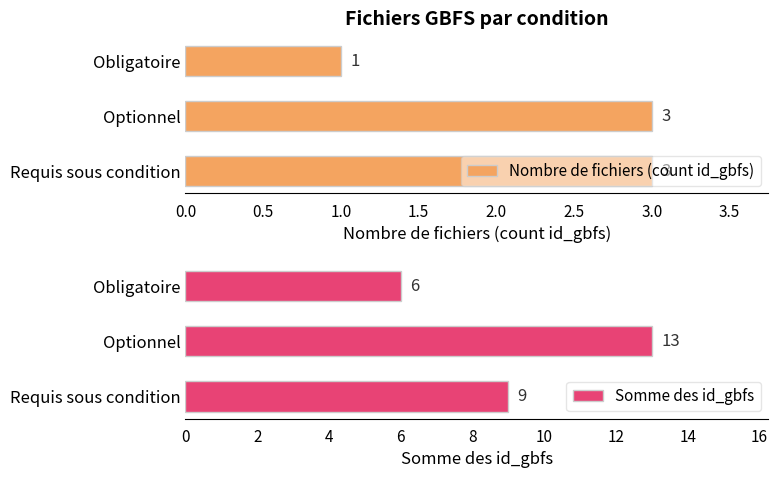

Count the Nombre de fichiers (count id_gbfs) values in the range 1 to 3.

3